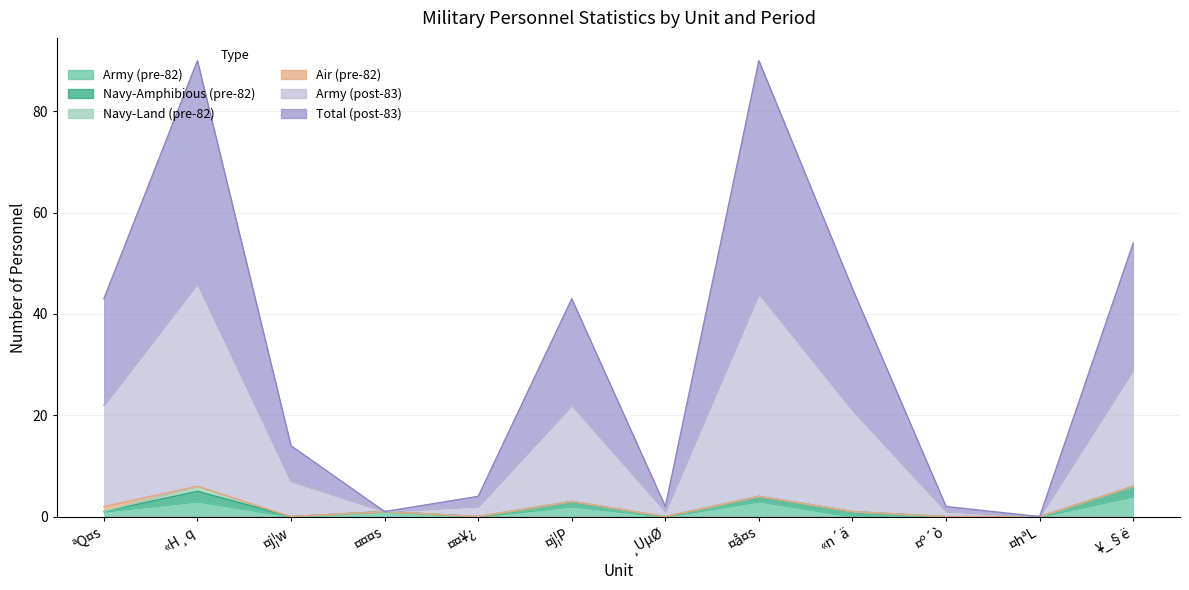

How many values in the Total (post-83) series exceed 21?

5